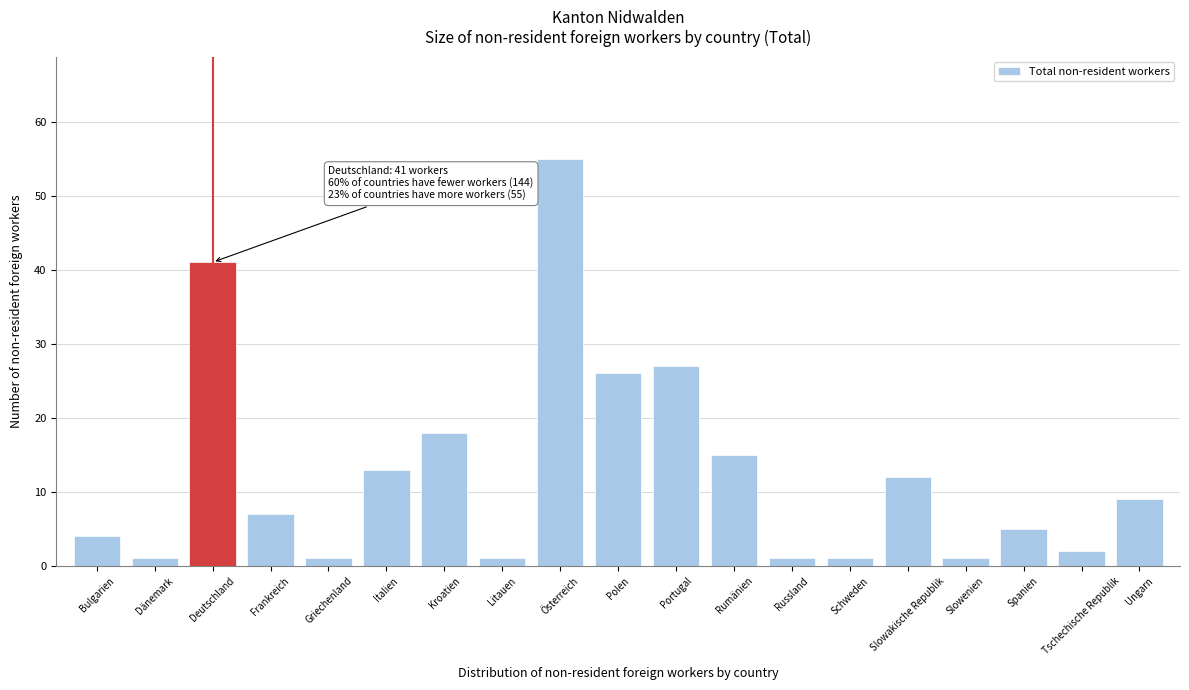

Reading left to right, extract all data points from this chart.

Bulgarien=4	Dänemark=1	Deutschland=41	Frankreich=7	Griechenland=1	Italien=13	Kroatien=18	Litauen=1	Österreich=55	Polen=26	Portugal=27	Rumänien=15	Russland=1	Schweden=1	Slowakische Republik=12	Slowenien=1	Spanien=5	Tschechische Republik=2	Ungarn=9